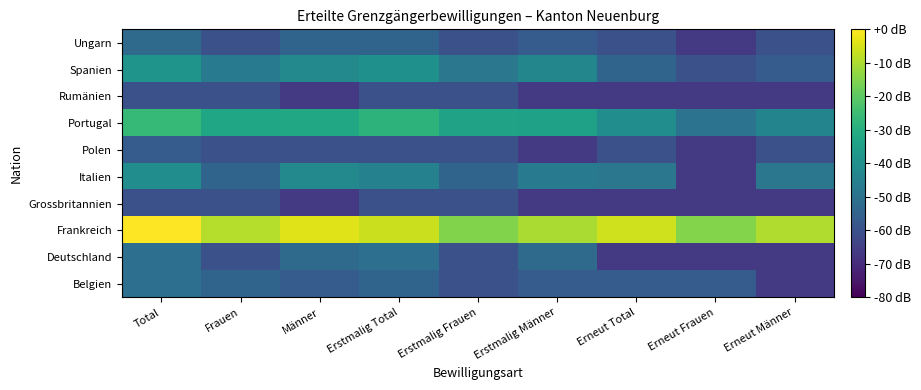

What is the spread (max minus min) of values at Erstmalig Total?

54.0